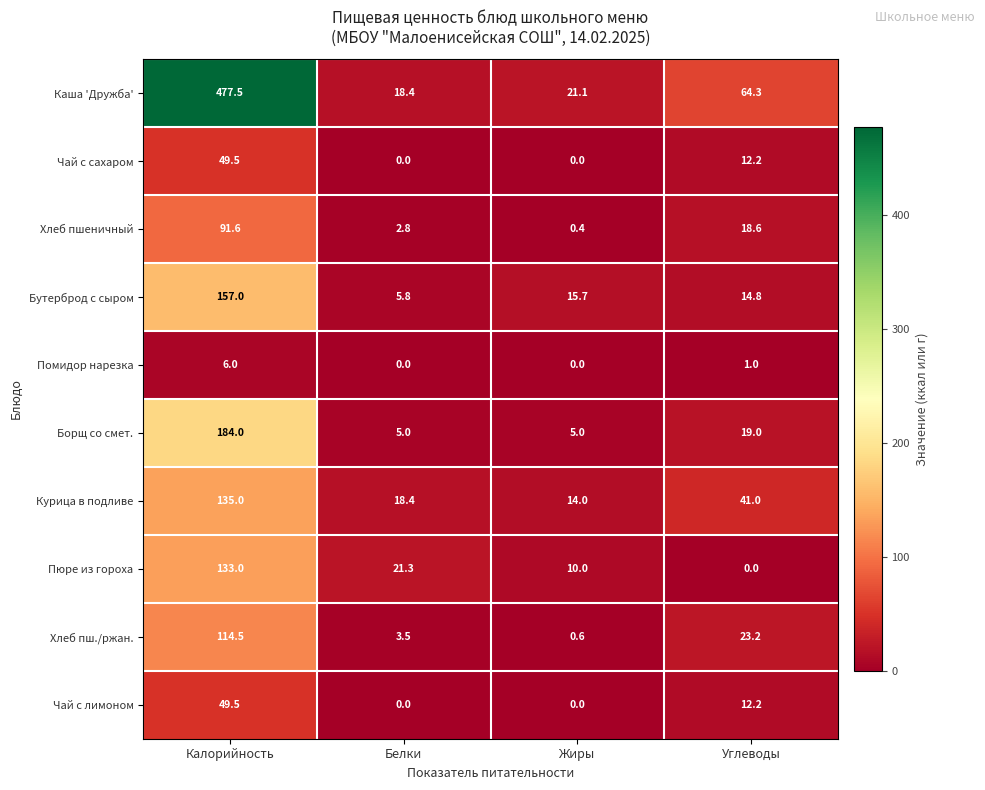

Rank the categories by Курица в подливе value from lowest to highest.

Жиры, Белки, Углеводы, Калорийность